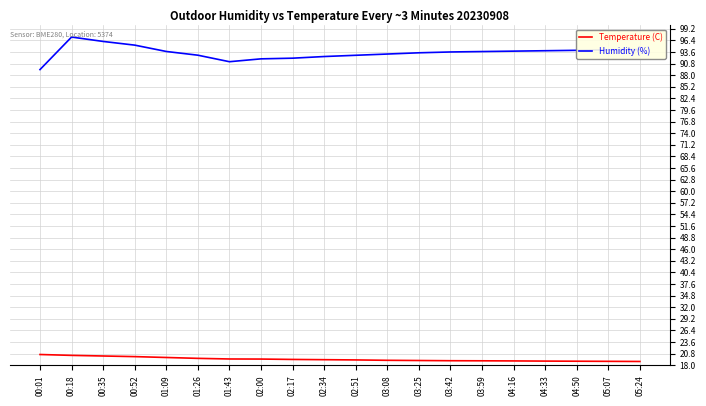

What is the difference between the highest and lowest values at 03:59?

74.6